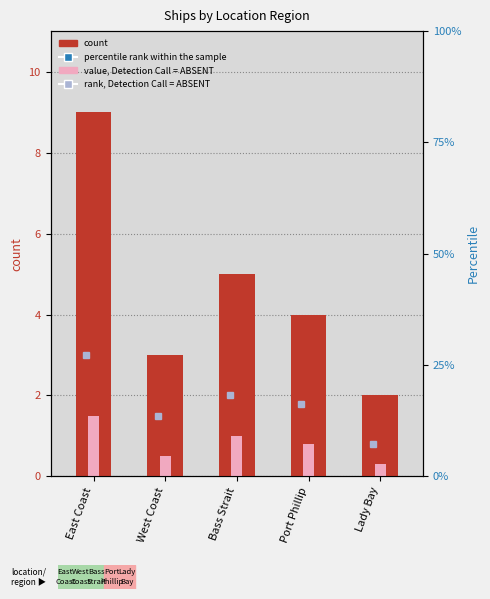

How many values exceed 4?

2